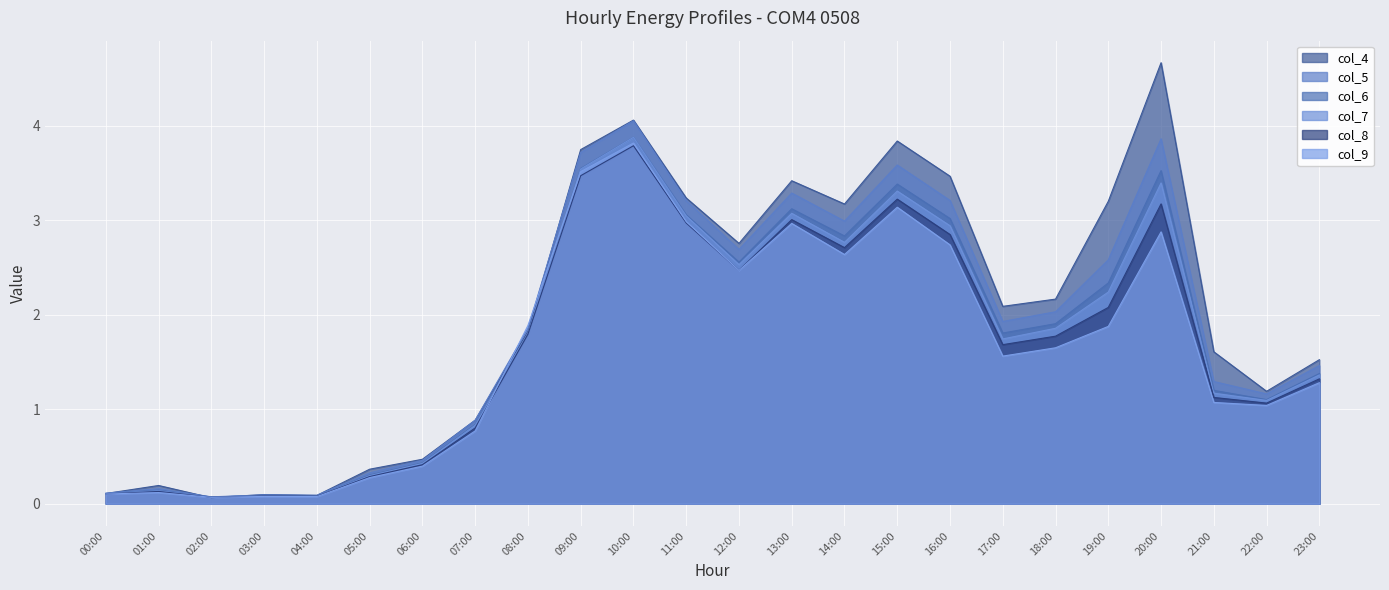

What is the difference between the col_4 values at 10:00 and 15:00?

0.2